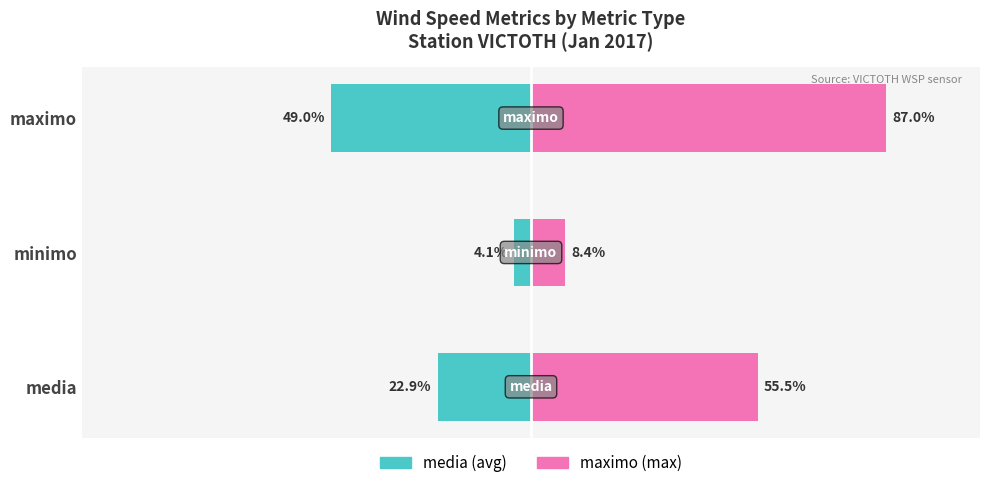

What is the difference between the media values at maximo and media?

26.1